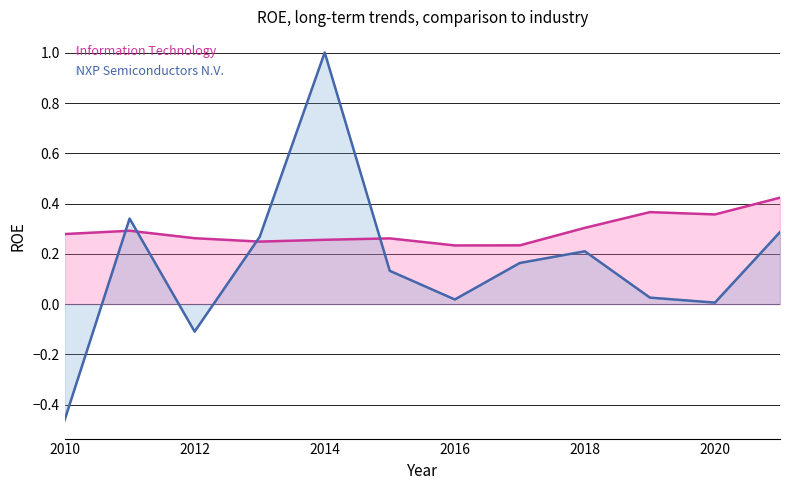

At how many categories does at least one series exceed 0?

12